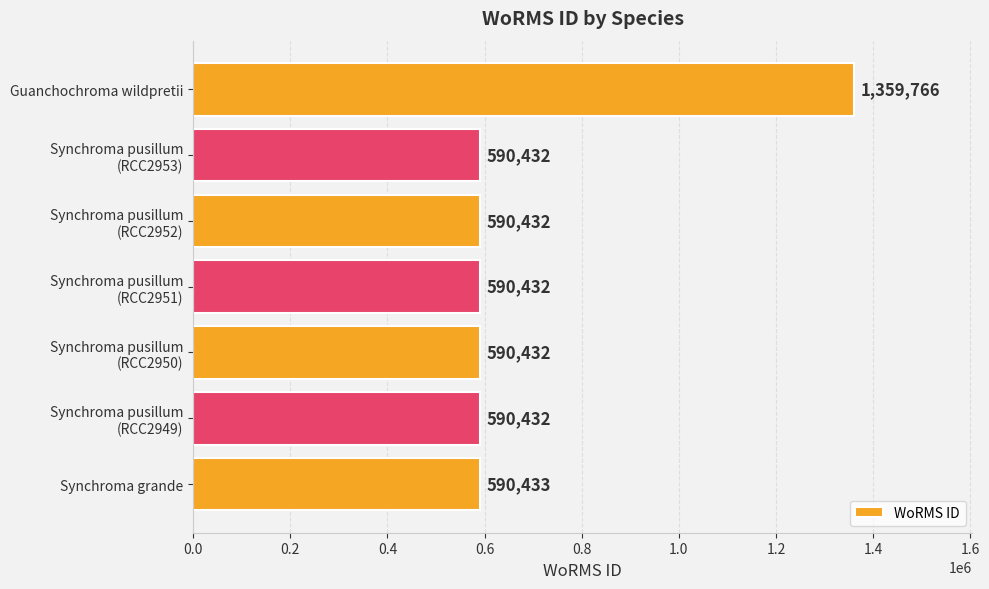

What is the average value?

700337